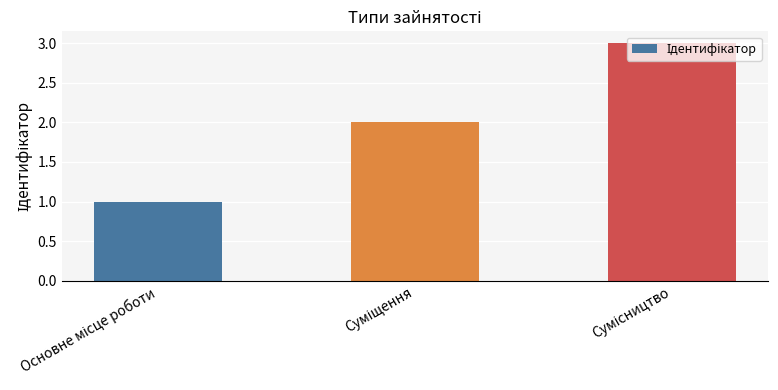

What is the maximum value shown in the chart?

3